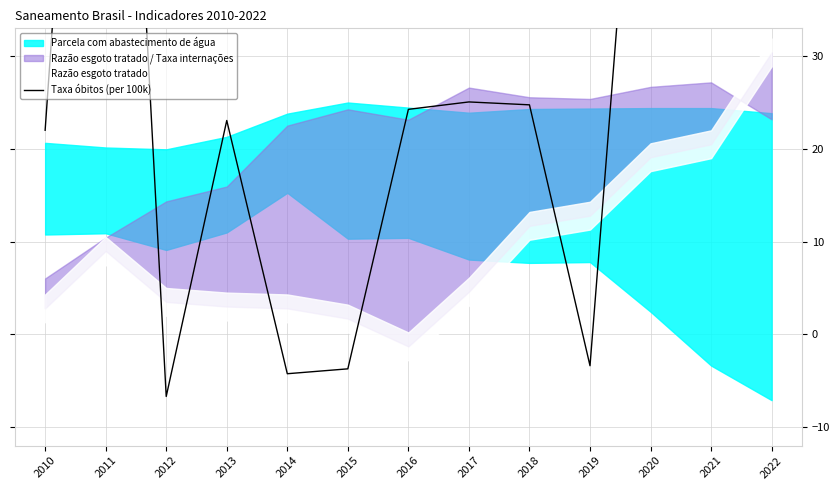

How many values are below 24?

6